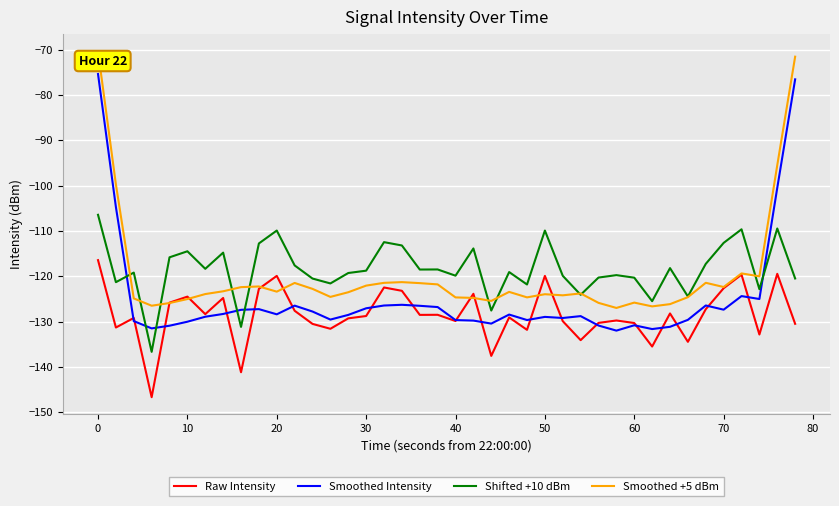

True or false: Shifted +10 dBm and Raw Intensity intersect in this chart.

False